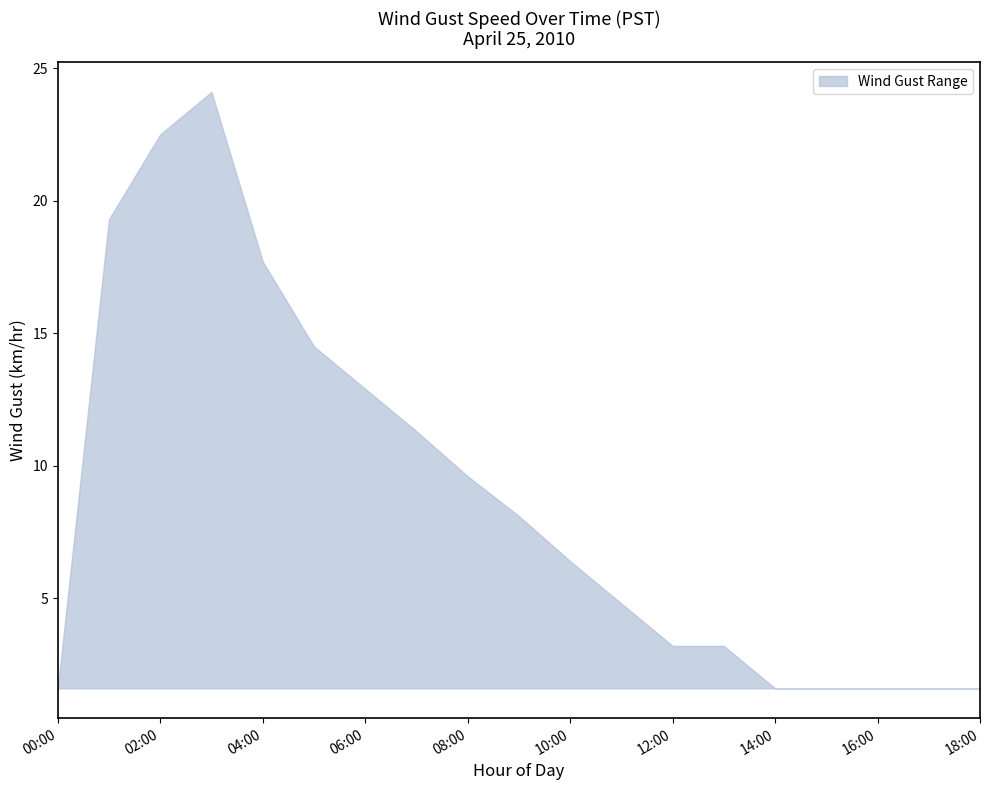

Approximately how many times larger is the value at 12:00 compared to 16:00?

2.0